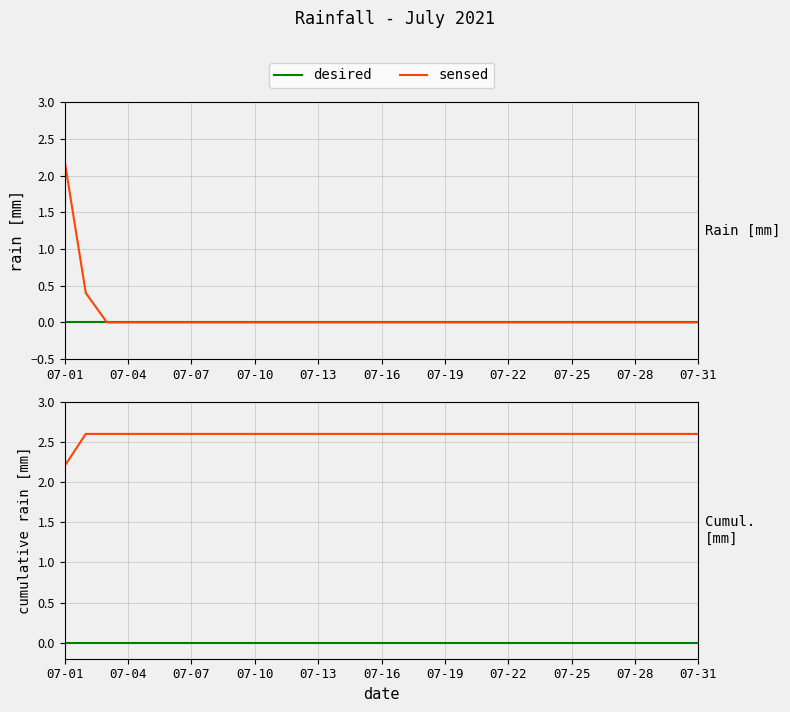

True or false: sensed and desired intersect in this chart.

False